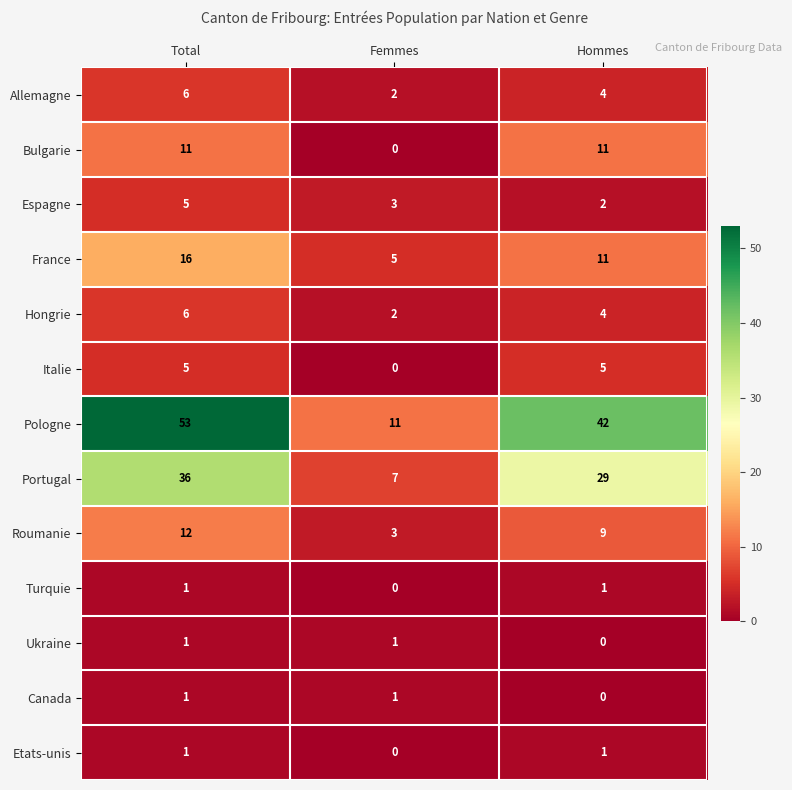

The value of Italie at Total is 8. True or false?

False